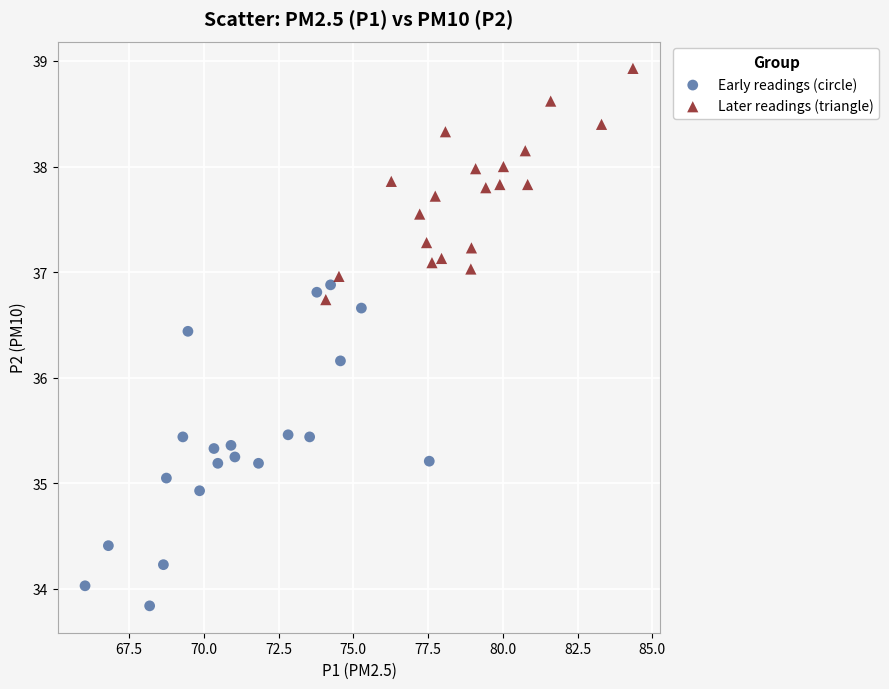

What are all the series names shown in the legend?

Early readings (circle), Later readings (triangle)